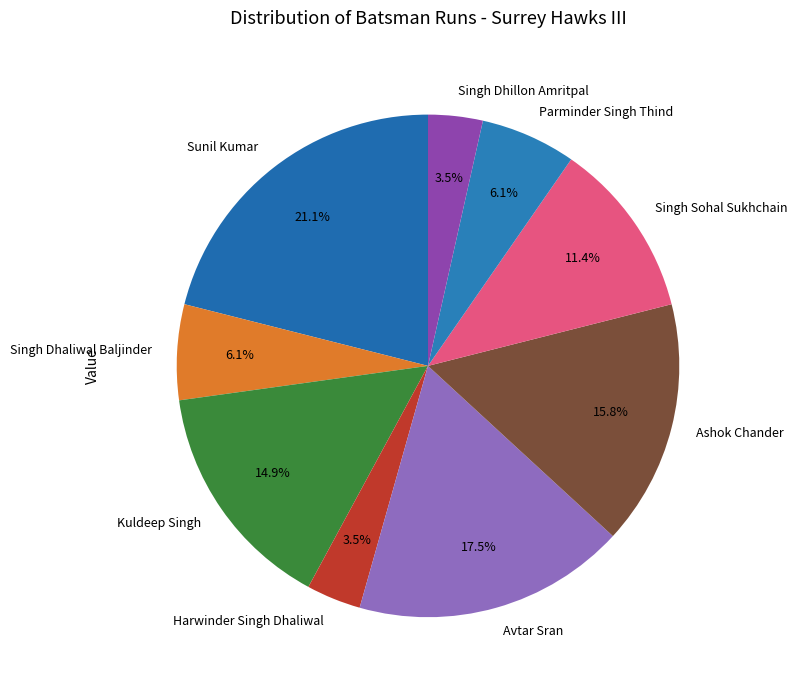

Count the number of slices in the pie.

9